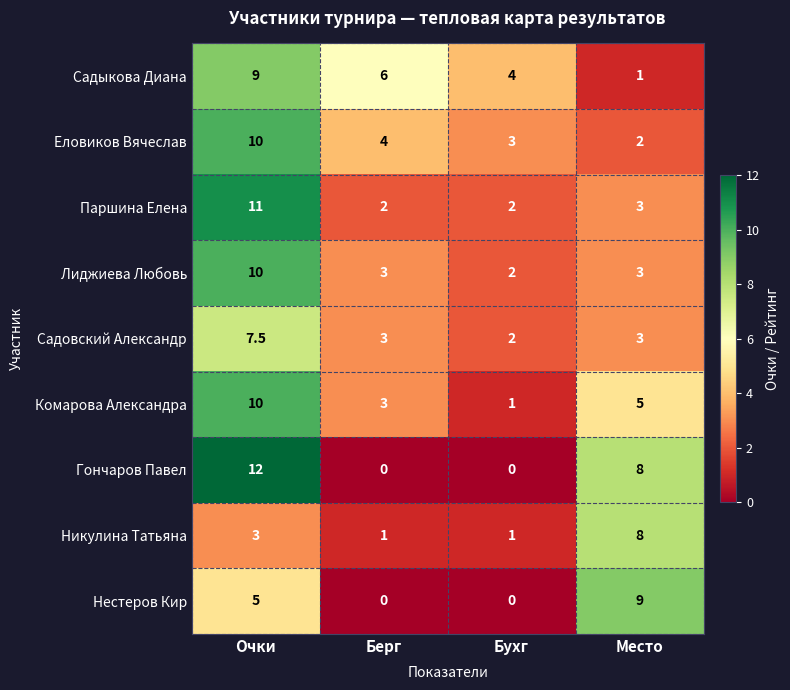

Which category has the highest value in the Лиджиева Любовь series?

Очки